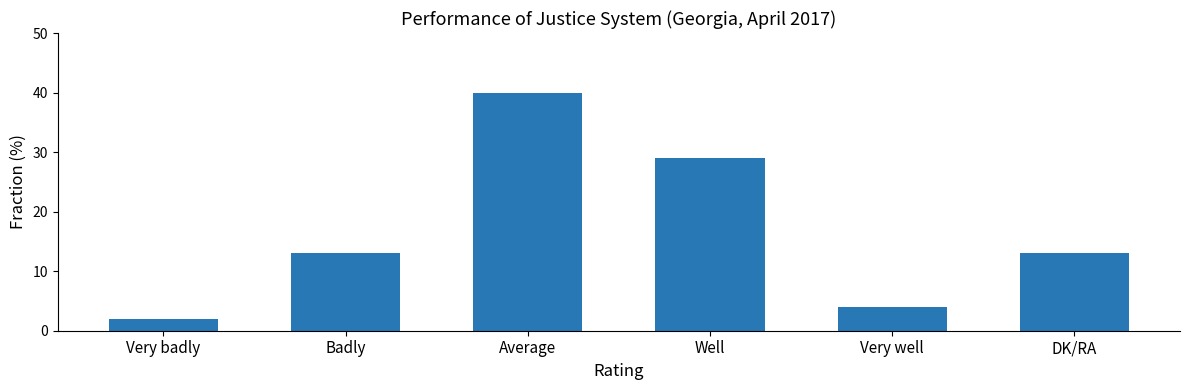

The value at Average is 25. True or false?

False